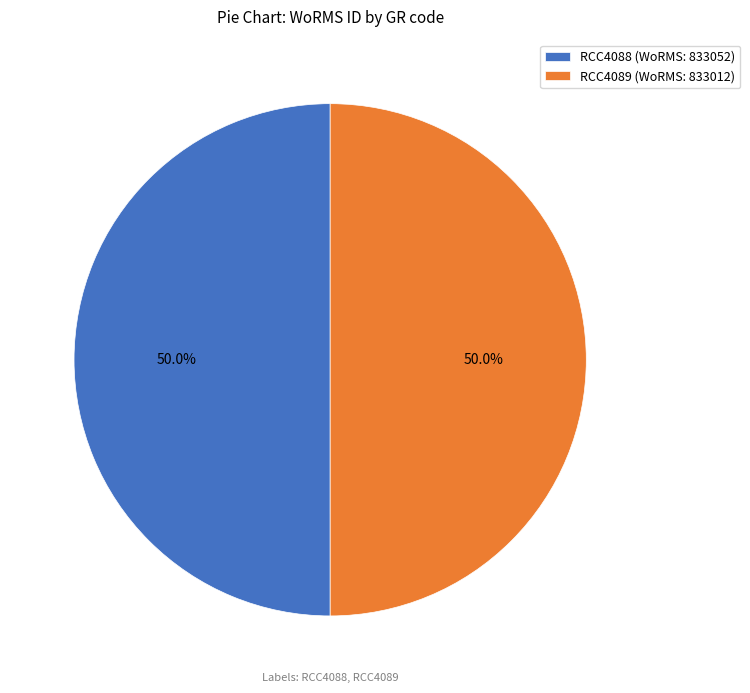

To the nearest percent, what portion does RCC4088 represent?

50%